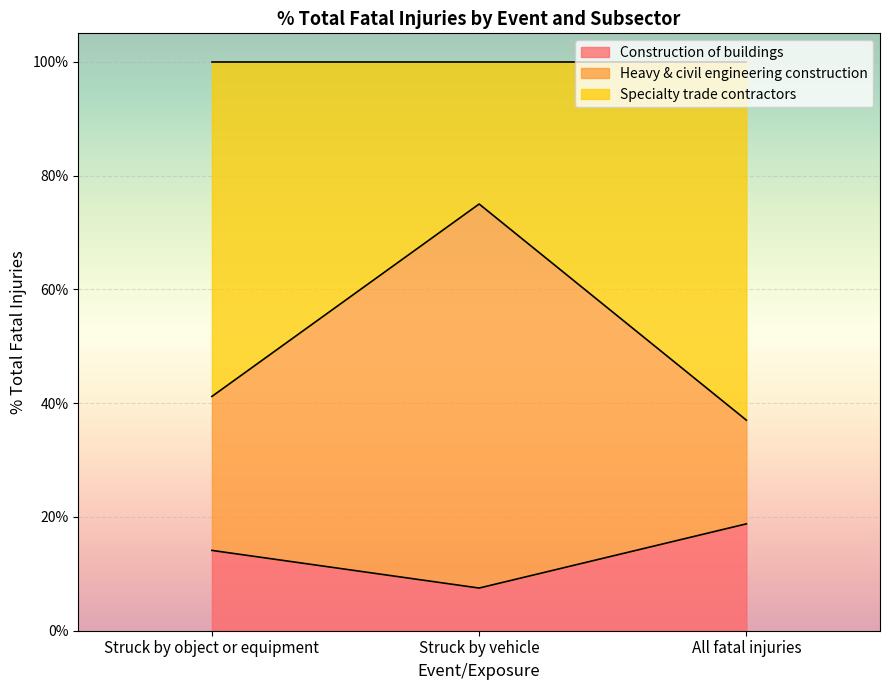

Which has a higher value, All fatal injuries or Struck by object or equipment?

All fatal injuries